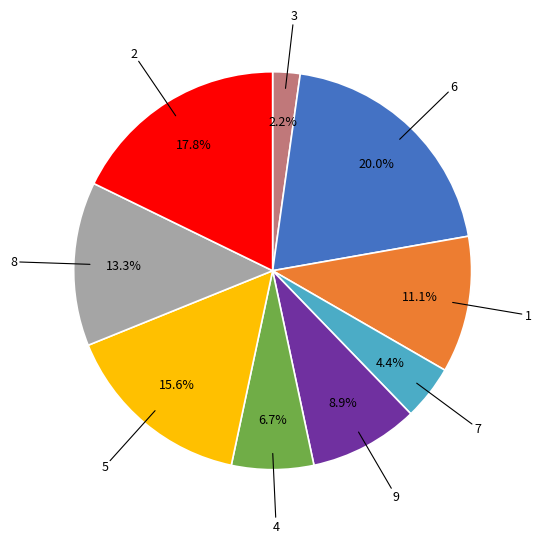

Does any single category account for the majority?

No